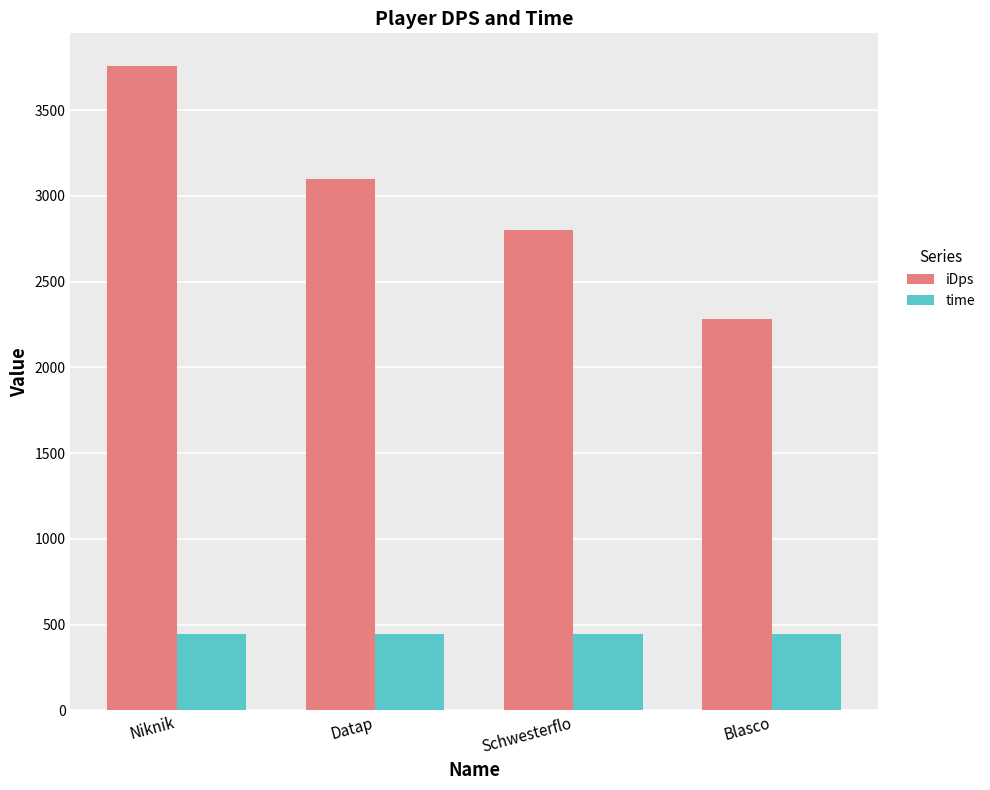

What is the approximate value of iDps at Niknik?

3760.5